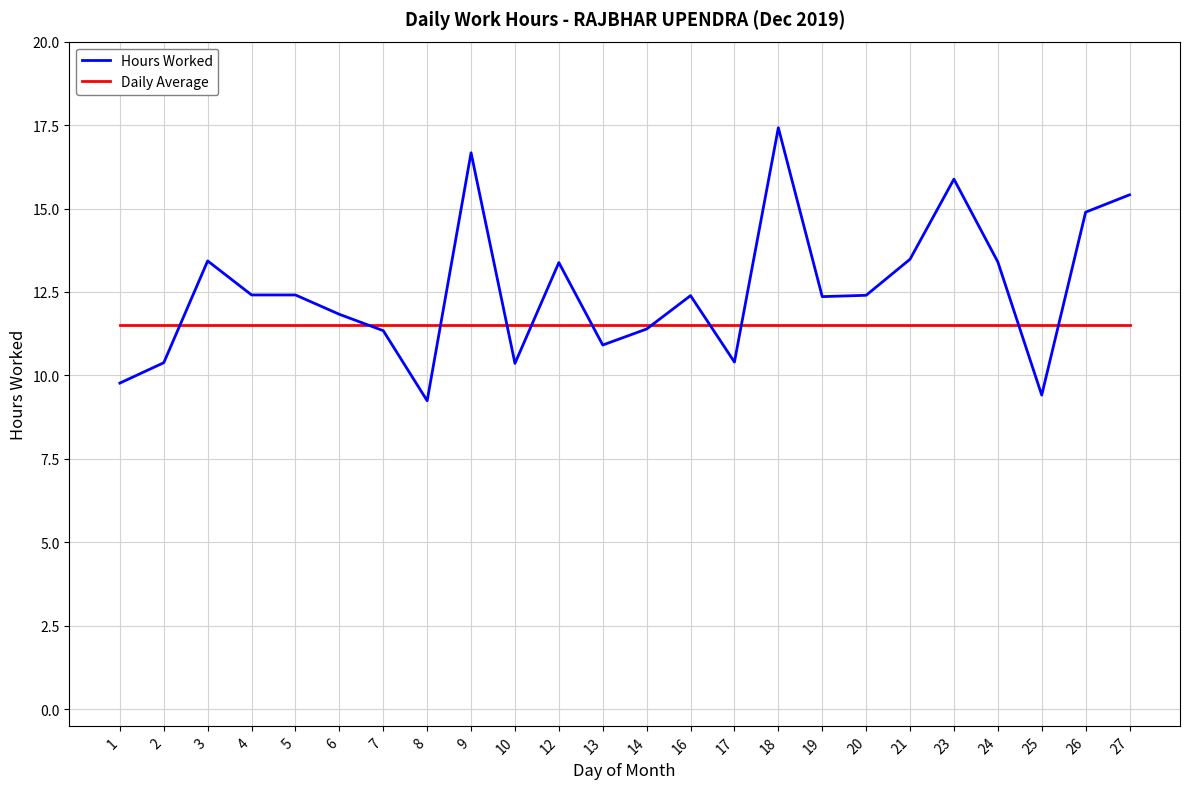

Read the Daily Average value at 19.

11.5